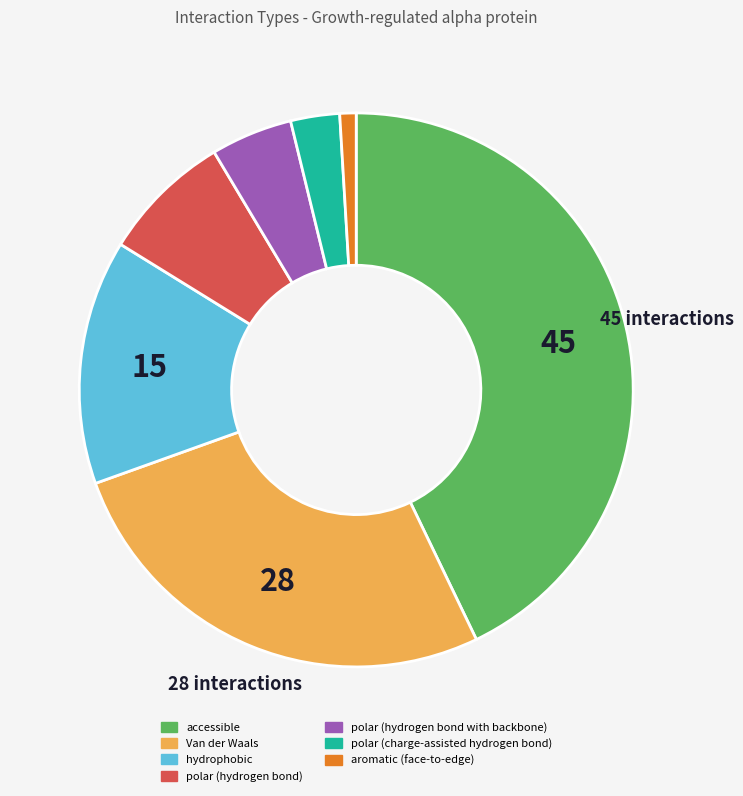

Count the number of slices in the pie.

7